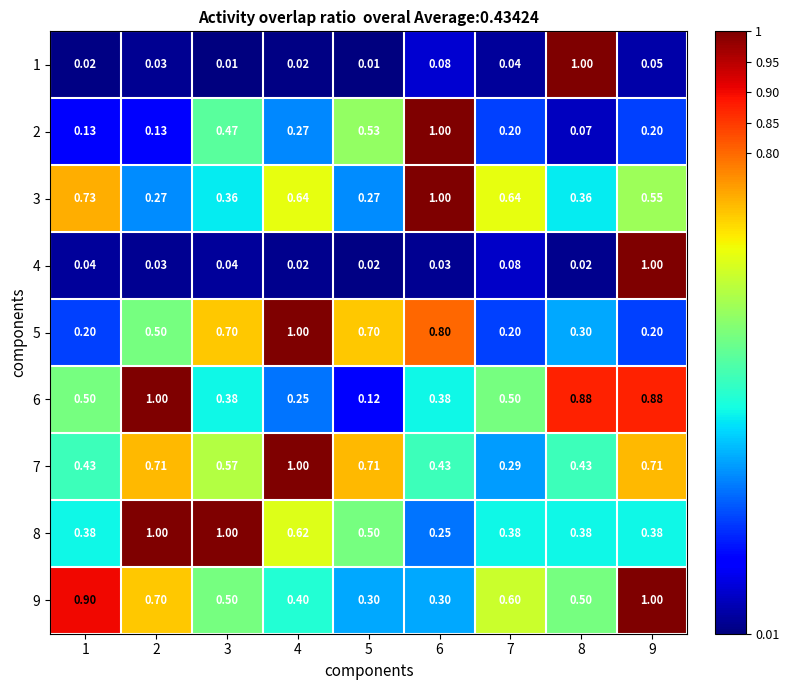

Is the value of 8 at 5 greater than the value of 3 at 2?

Yes